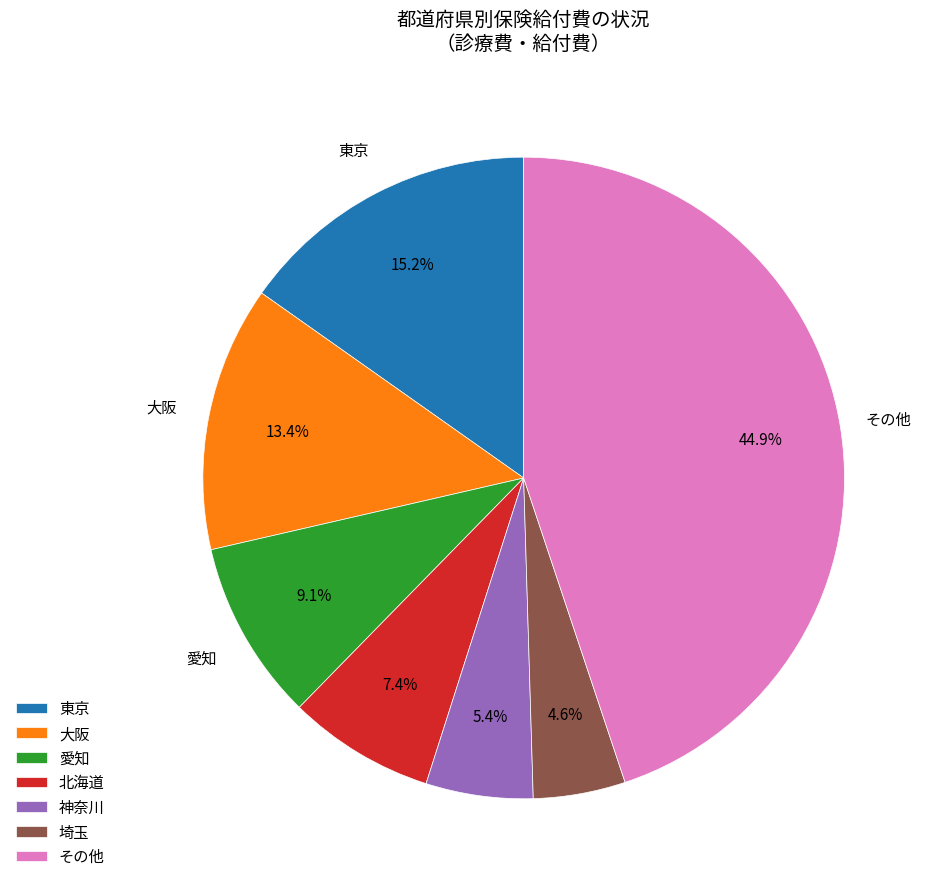

Is there a majority slice in this chart?

No